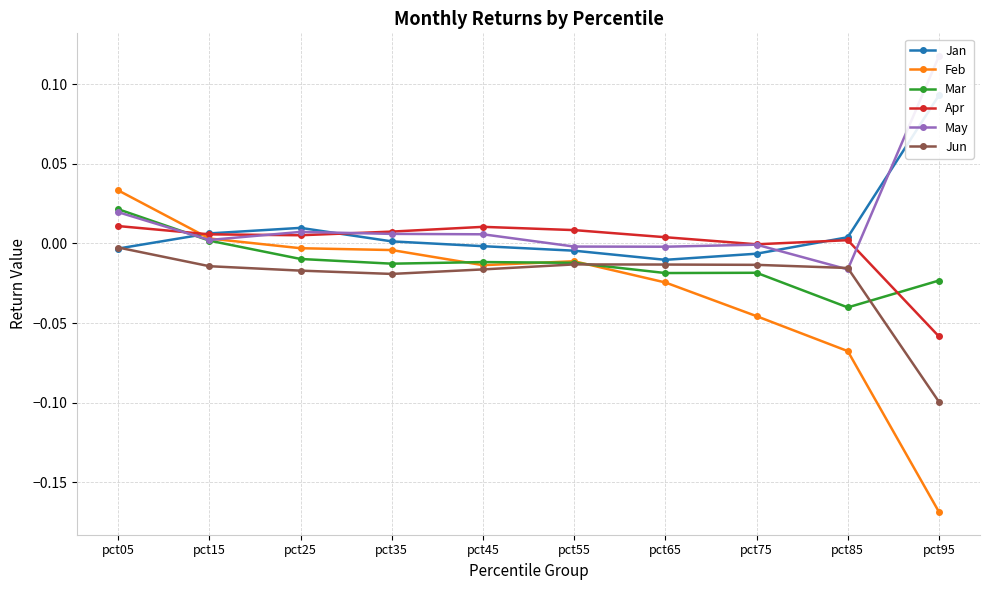

True or false: Jun and Apr intersect in this chart.

False